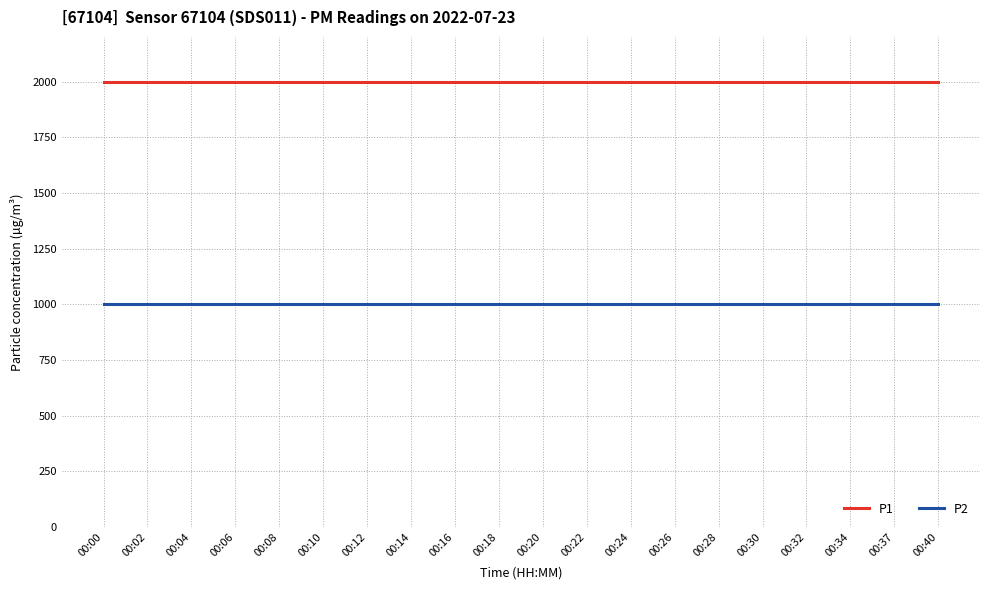

List the series in order of their peak value, lowest first.

P2, P1